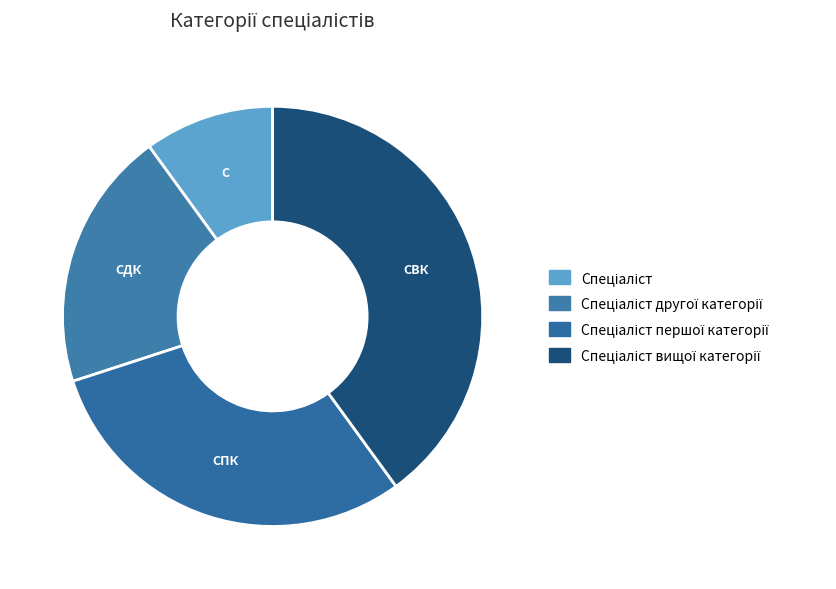

What percentage is NOT represented by Спеціаліст вищої категорії?

60.0%